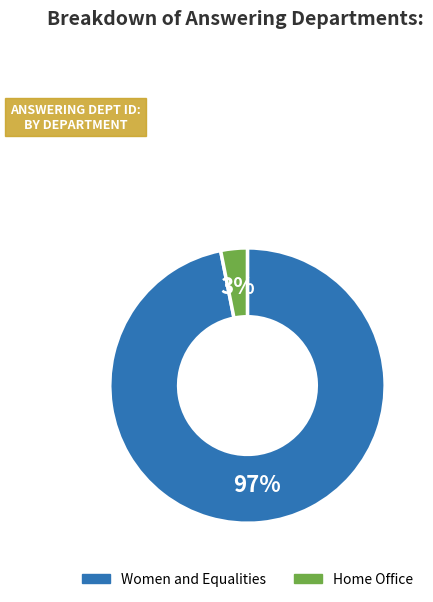

Between Women and Equalities and Home Office, which is larger?

Women and Equalities